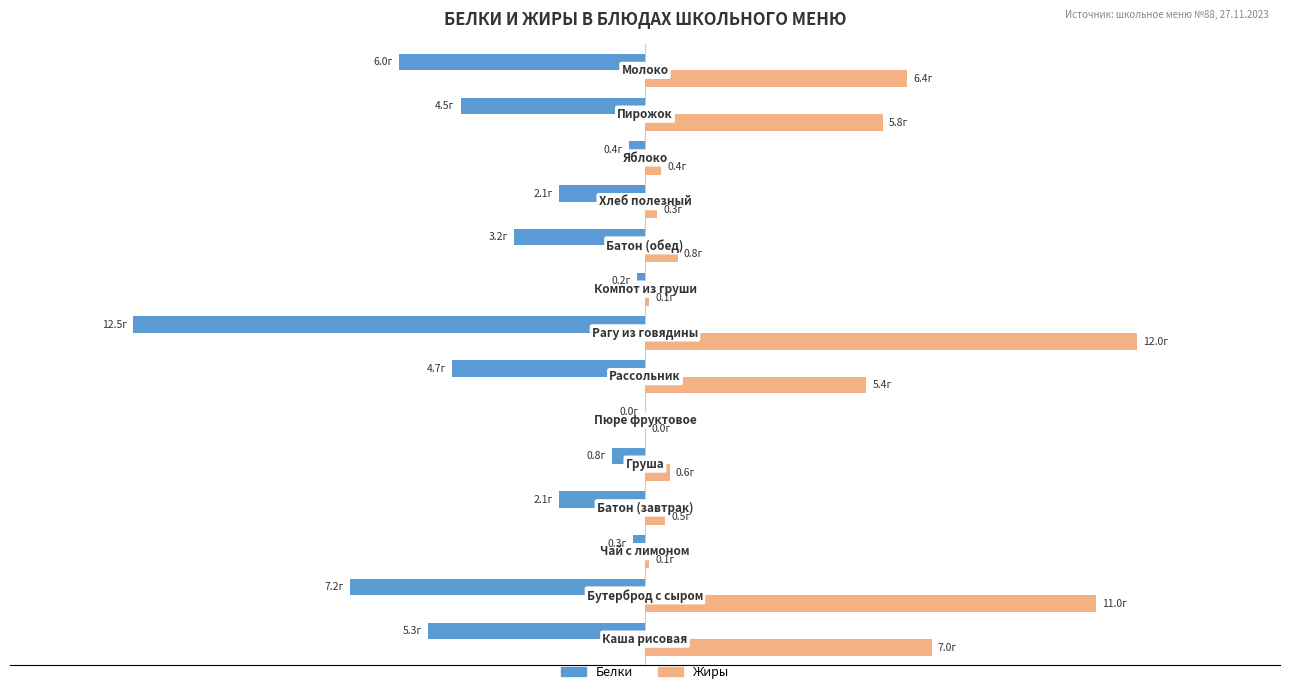

Reading left to right, transcribe all the data shown in this chart.

Белки: -5.3	-7.2	-0.3	-2.1	-0.8	0.0	-4.7	-12.5	-0.2	-3.2	-2.1	-0.4	-4.5	-6.0
Жиры: 7.0	11.0	0.1	0.5	0.6	0.0	5.4	12.0	0.1	0.8	0.3	0.4	5.8	6.4